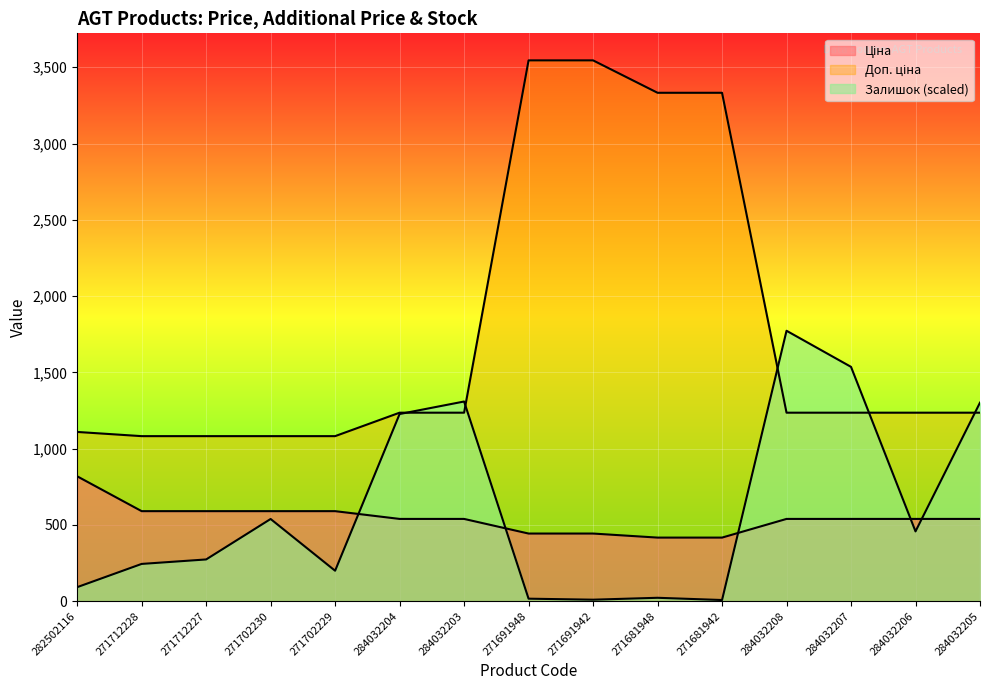

Where does the Доп. ціна series first go above 1235?

284032204